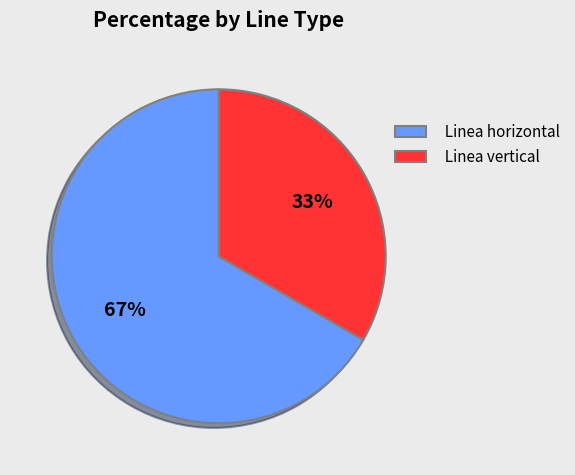

To the nearest percent, what portion does Linea vertical represent?

33%